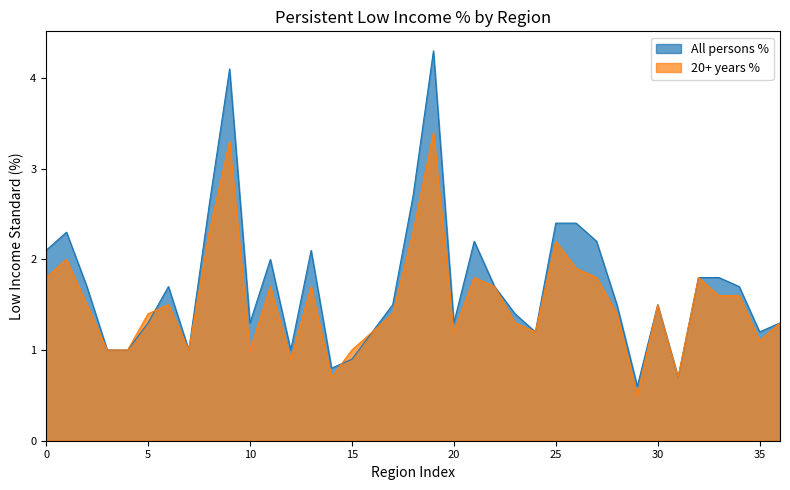

How many interior local peaks does the All persons % series have?

8